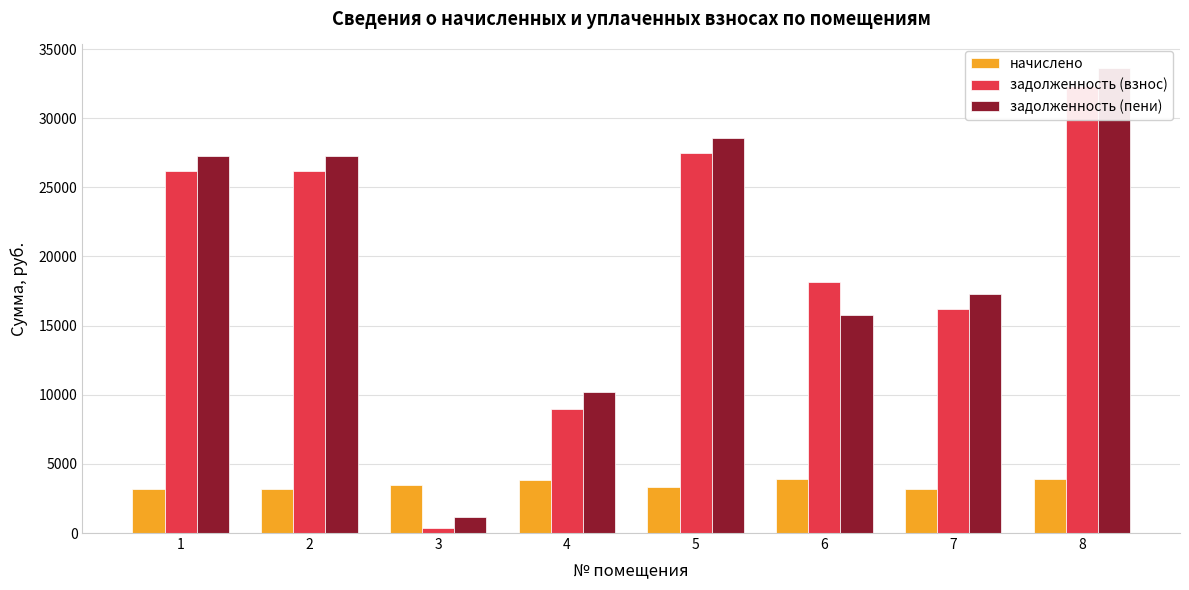

Is the value of задолженность (взнос) at 3 greater than the value of начислено at 1?

No